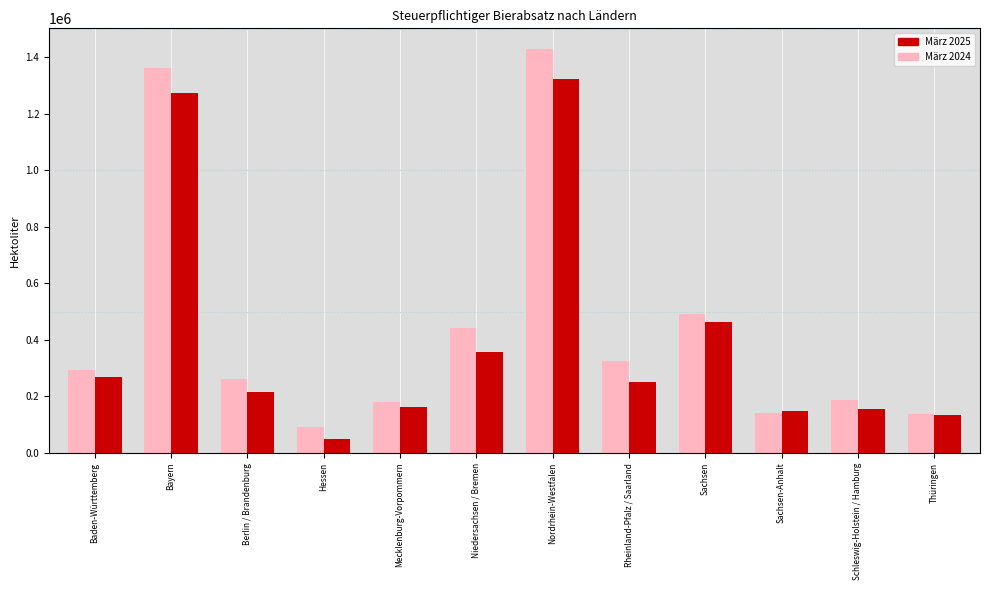

What is the value of the März 2024 bar at the 3rd from the left?

259720.7